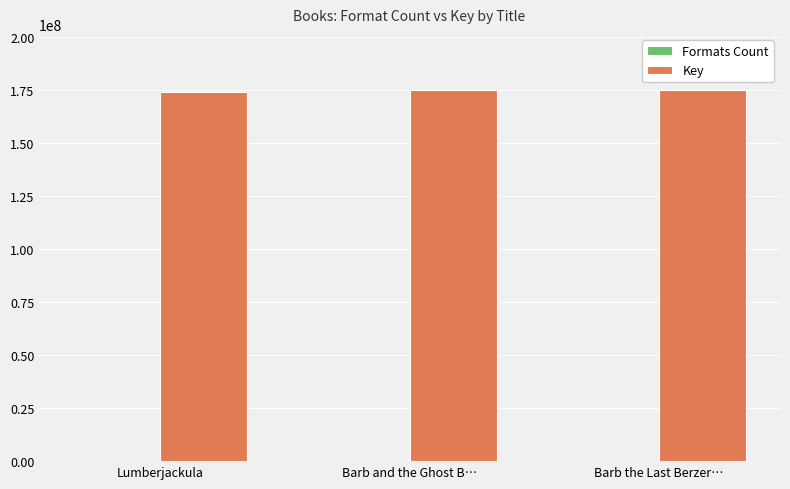

What is the maximum value shown in the chart?

175296473